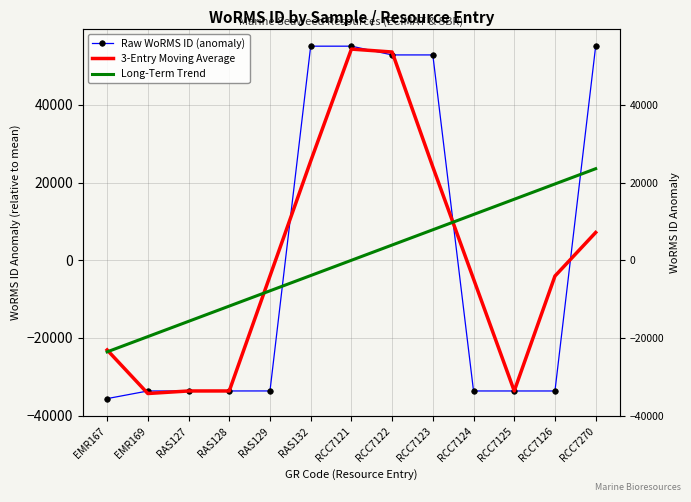

What is the total value across all series at RCC7125?

-51568.1